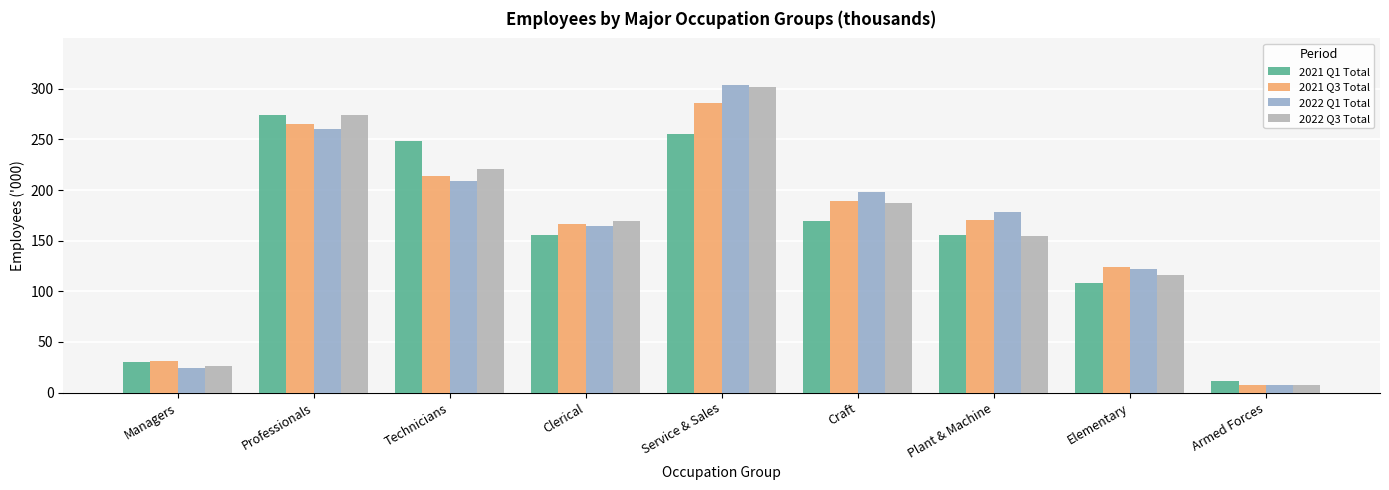

What is the value of the 2021 Q1 Total bar at the 7th from the left?

156.0